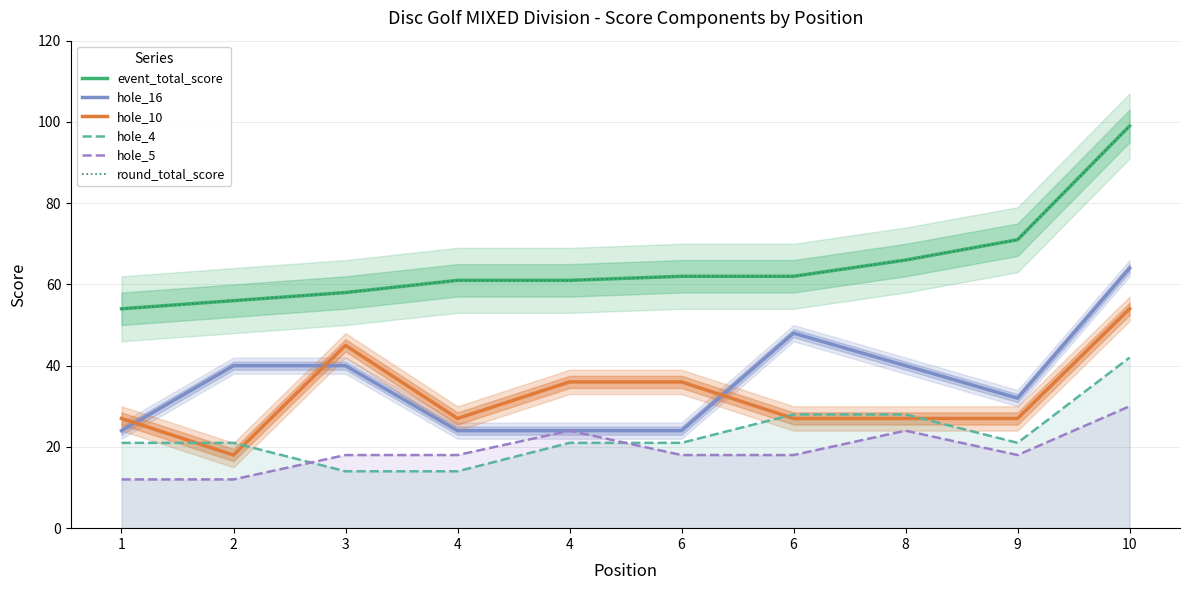

How many interior local peaks does the hole_16 series have?

1